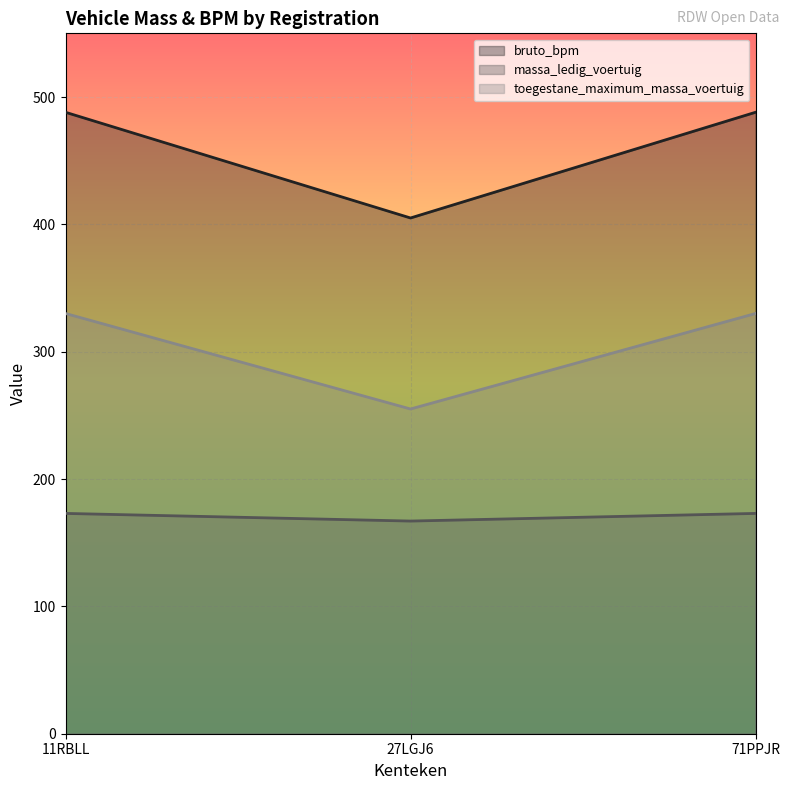

Is the value of bruto_bpm at 71PPJR greater than the value of toegestane_maximum_massa_voertuig at 27LGJ6?

Yes